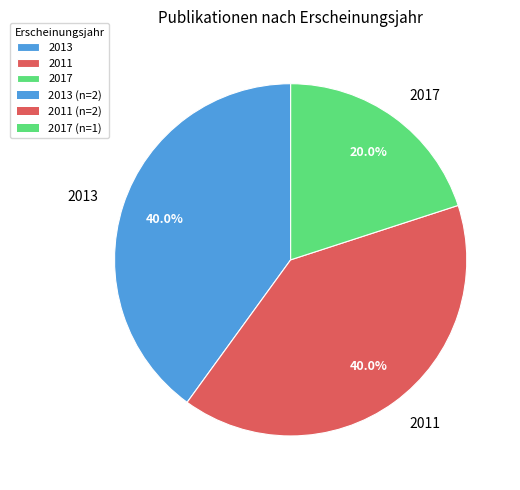

Is there any slice that represents more than half of the pie?

No